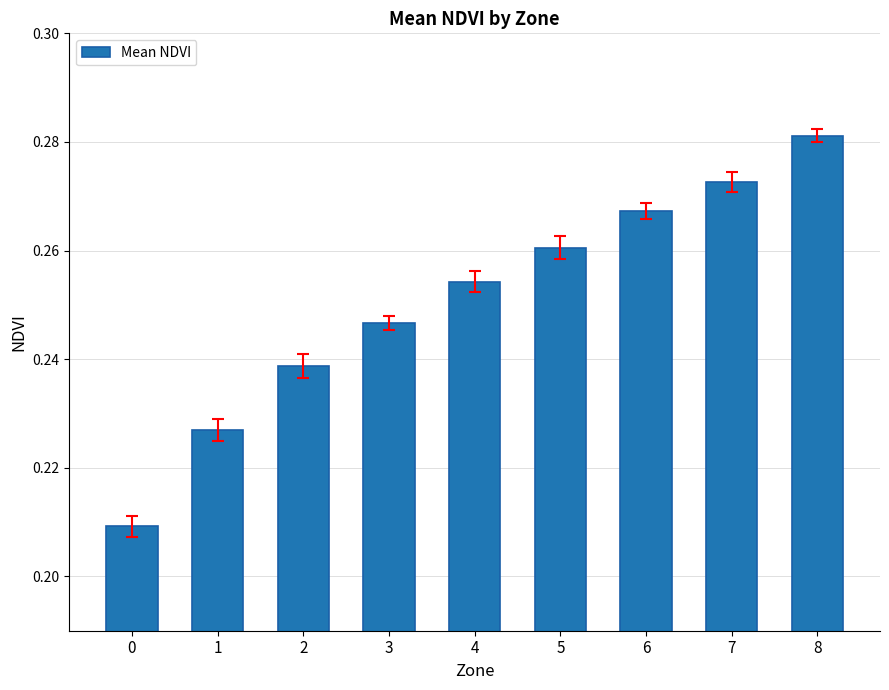

How many values are between 0 and 1?

9